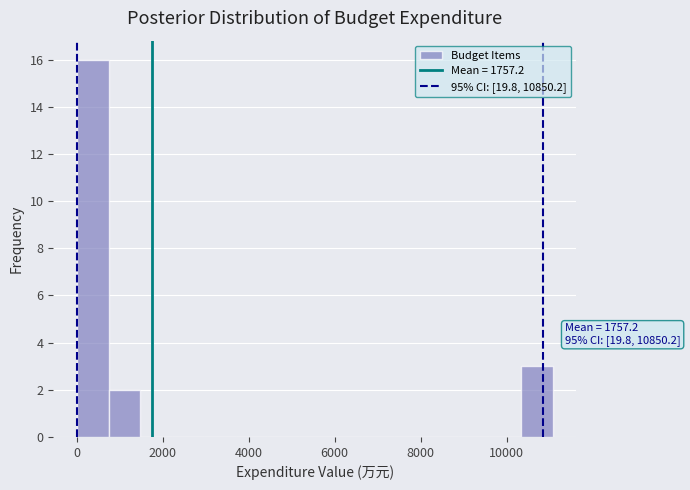

Around what value on the x-axis is the tallest bar? Give the approximate position of its centre, as read against the axis.

400